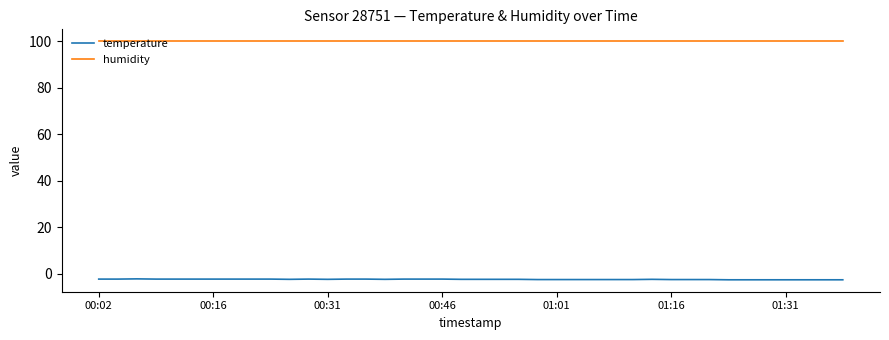

What is the maximum value shown in the chart?

99.9